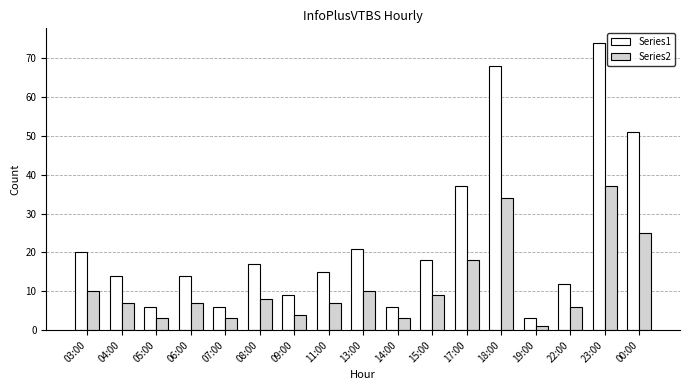

Rank the series at 17:00 from lowest to highest value.

Series2, Series1